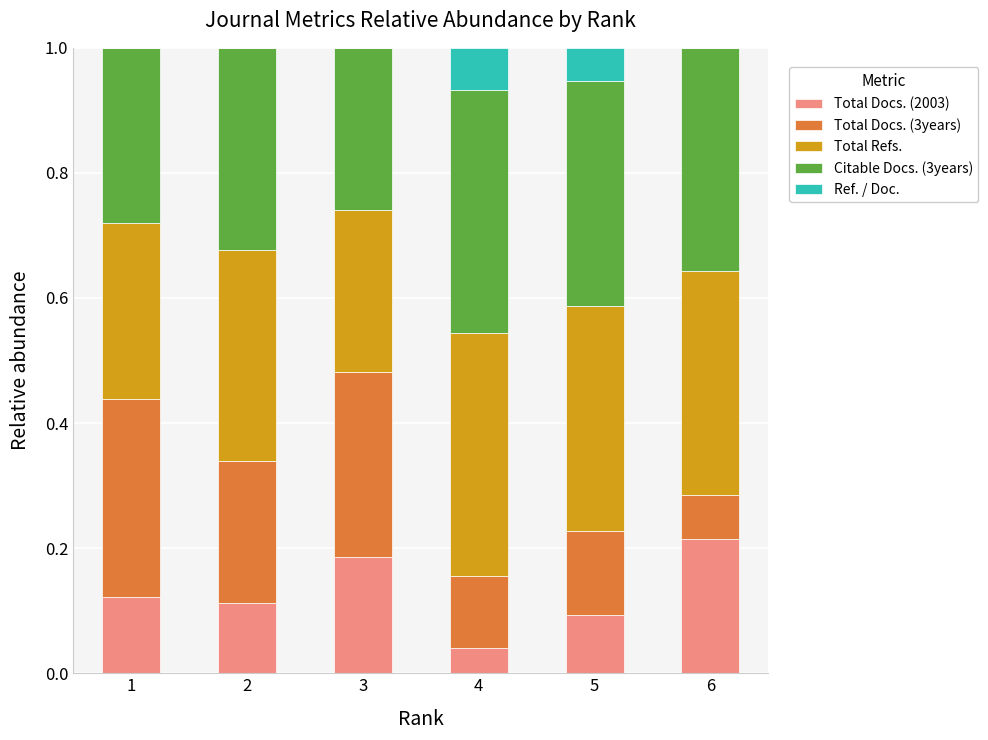

Is it true that Total Docs. (2003) equals 0.0 at 3?

False